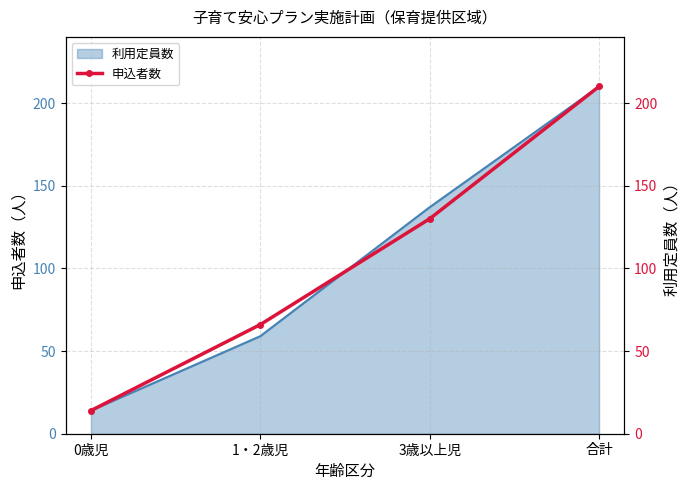

Where does the data first go above 130?

合計